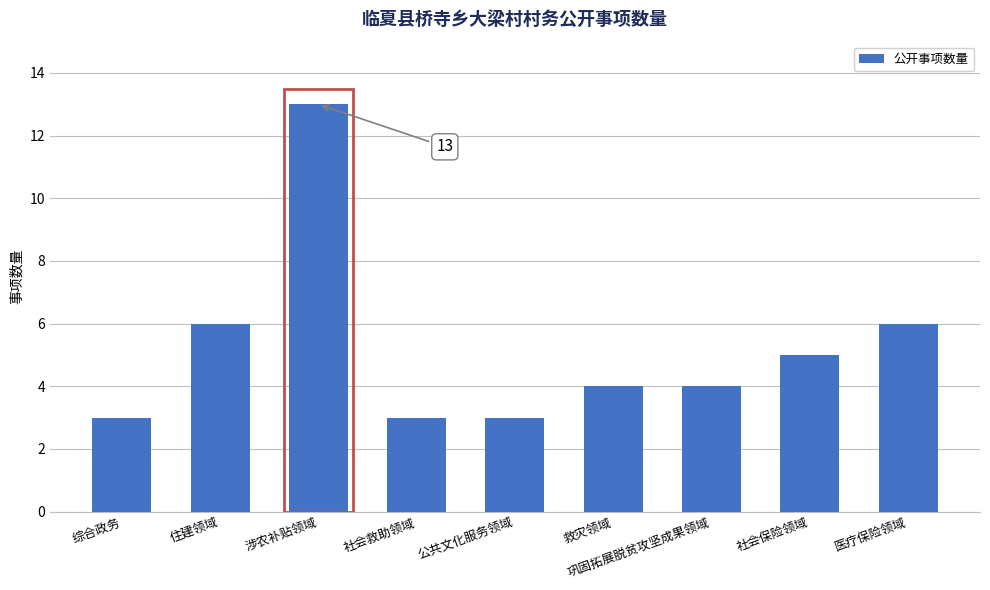

Which has a higher value, 救灾领域 or 社会救助领域?

救灾领域